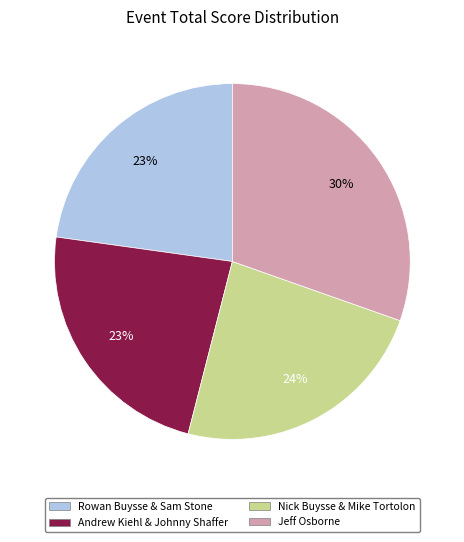

How many segments does this pie chart have?

4